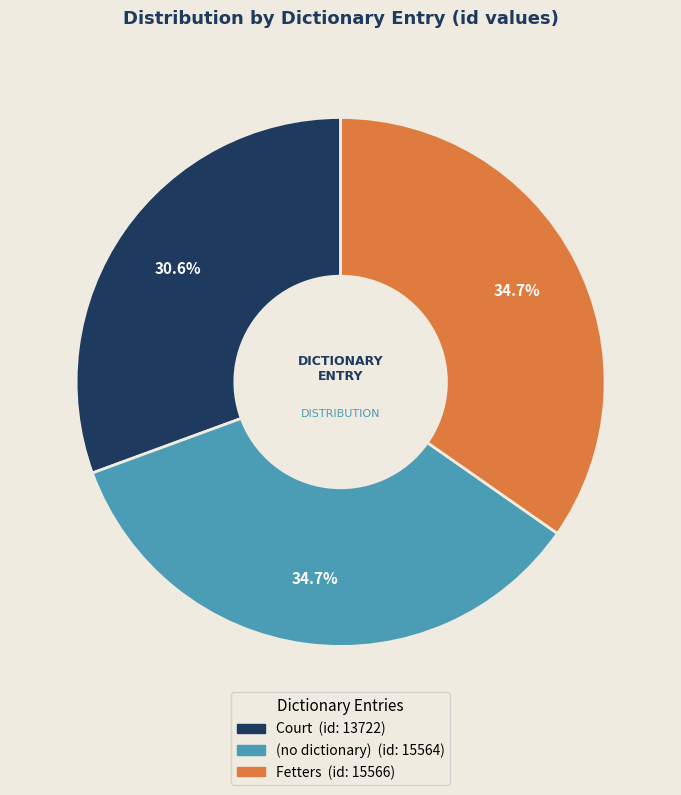

Is the sum of (no dictionary) and Fetters greater than half?

Yes